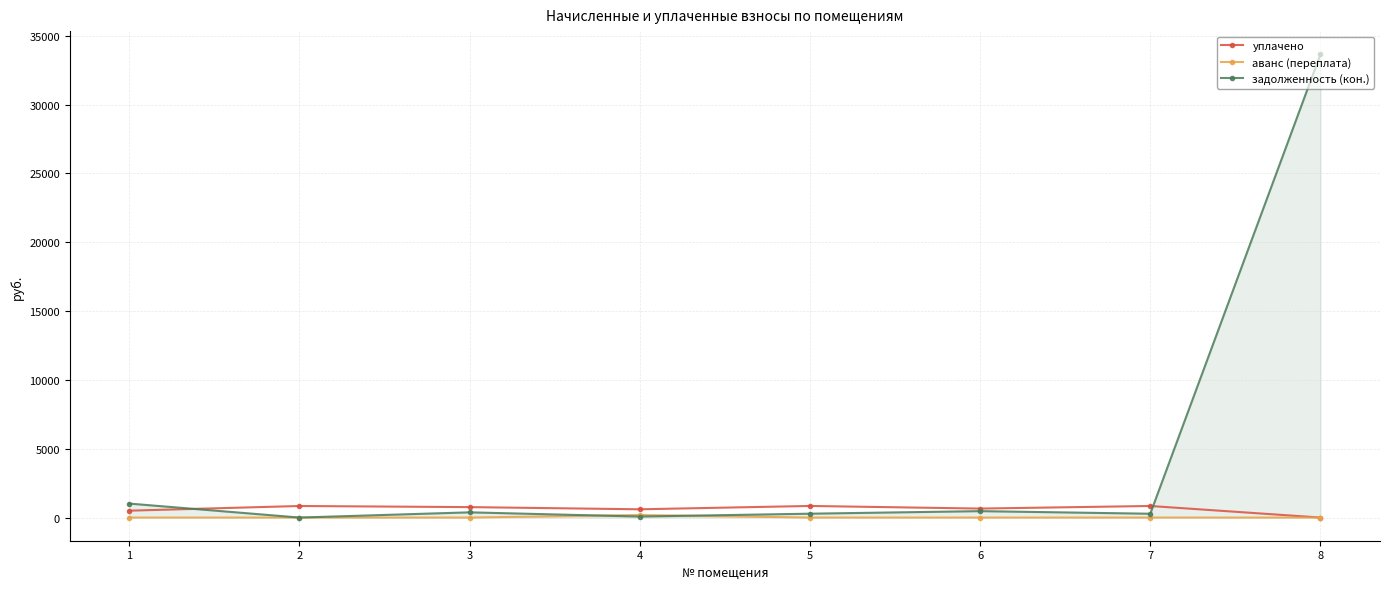

List the series in order of their peak value, highest first.

задолженность (кон.), уплачено, аванс (переплата)